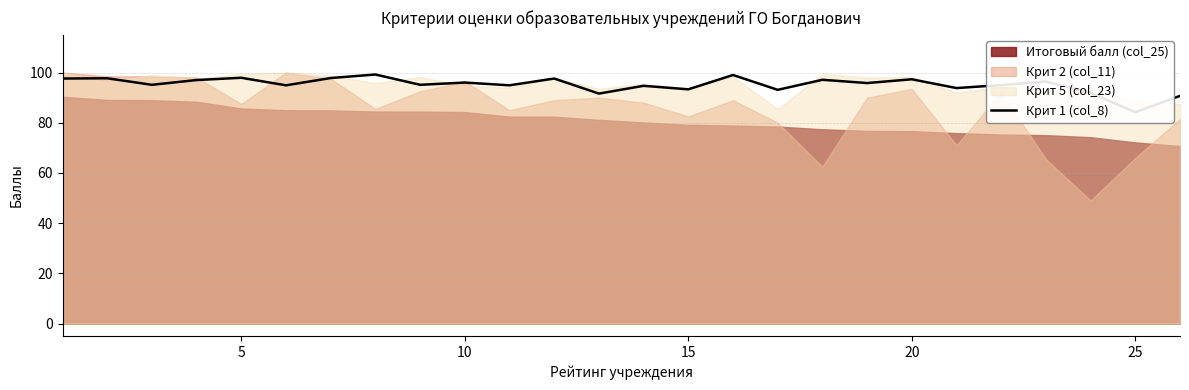

What is the difference between the values at 19 and 15?

1.7